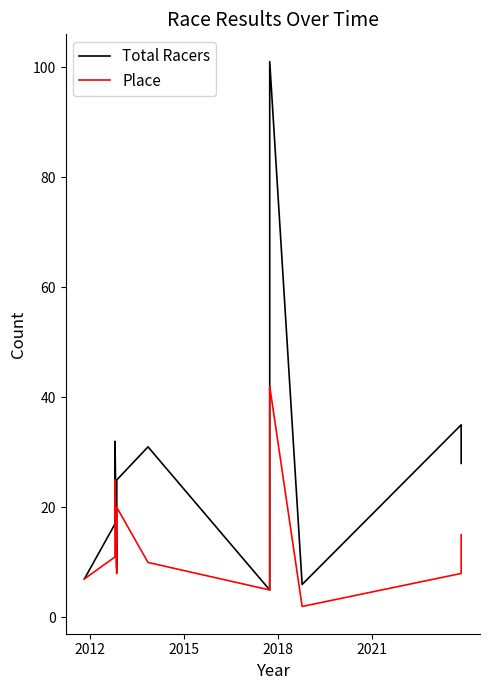

What is the value of the Total Racers point at the 6th from the left?

31